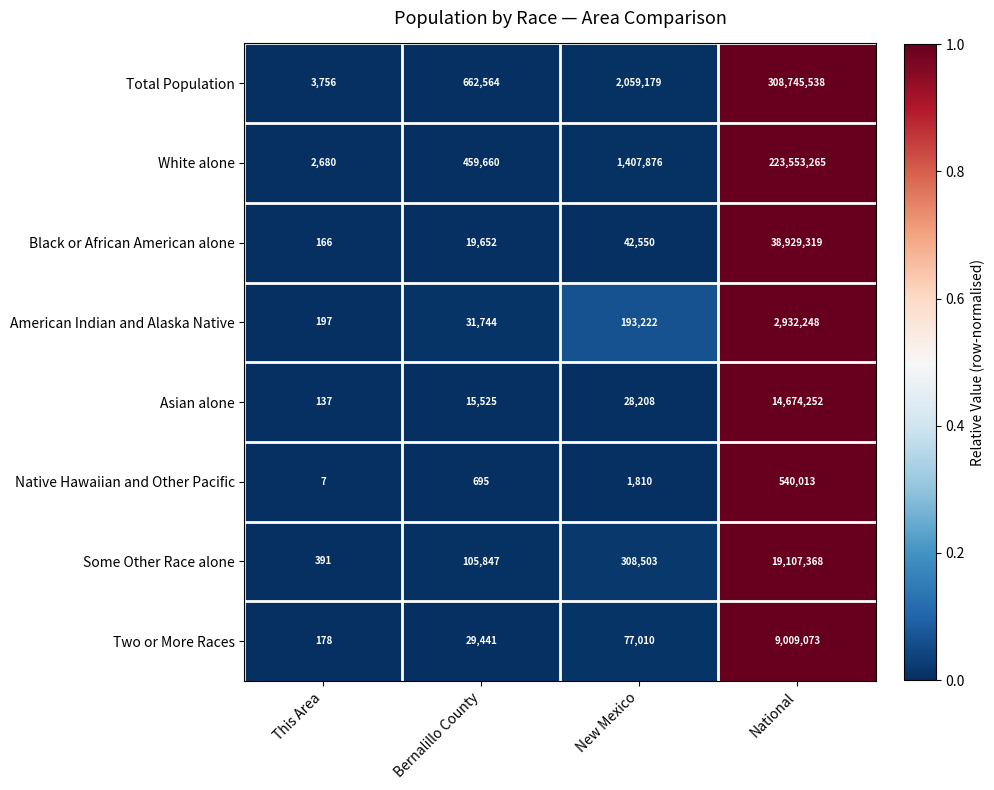

Which series has the widest spread of values?

Total Population